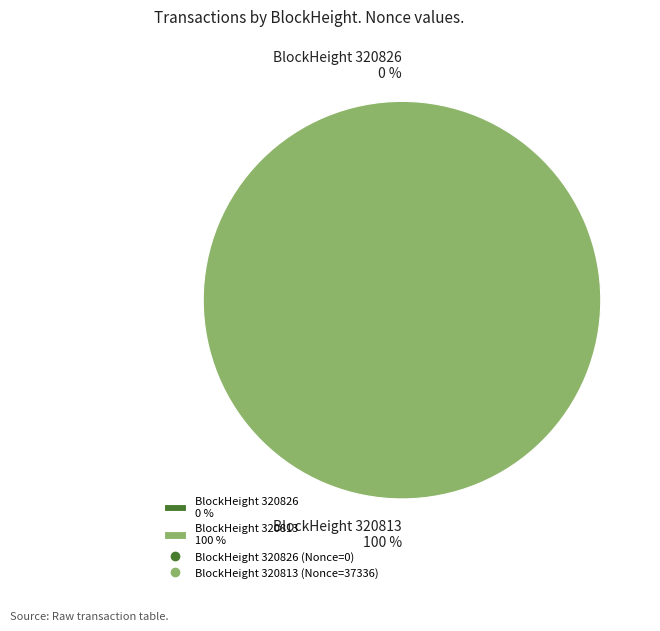

True or false: 320826 accounts for 0% of the total.

True